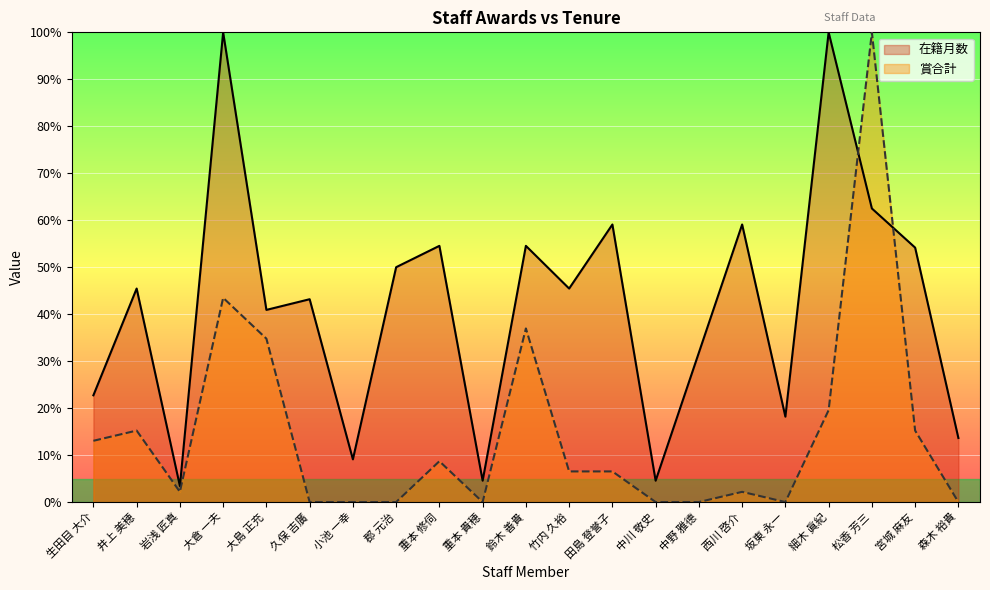

The 賞合計 series shows 0.0 at 中野 雅德. True or false?

True